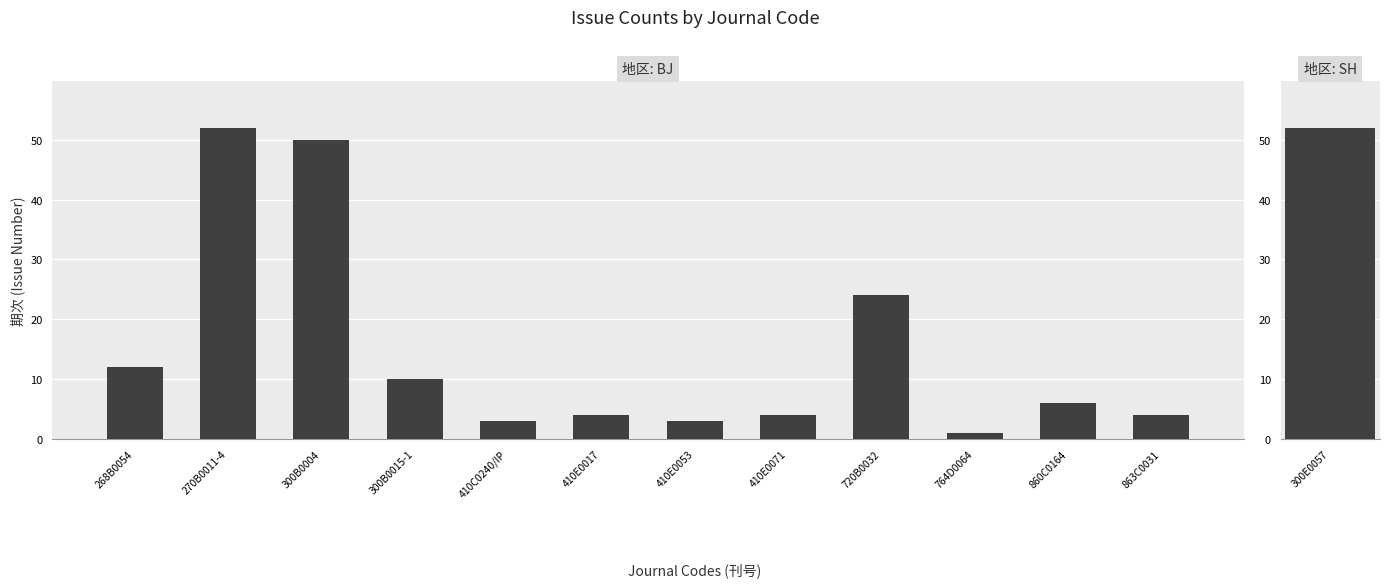

What is the difference between the maximum and minimum values?

51